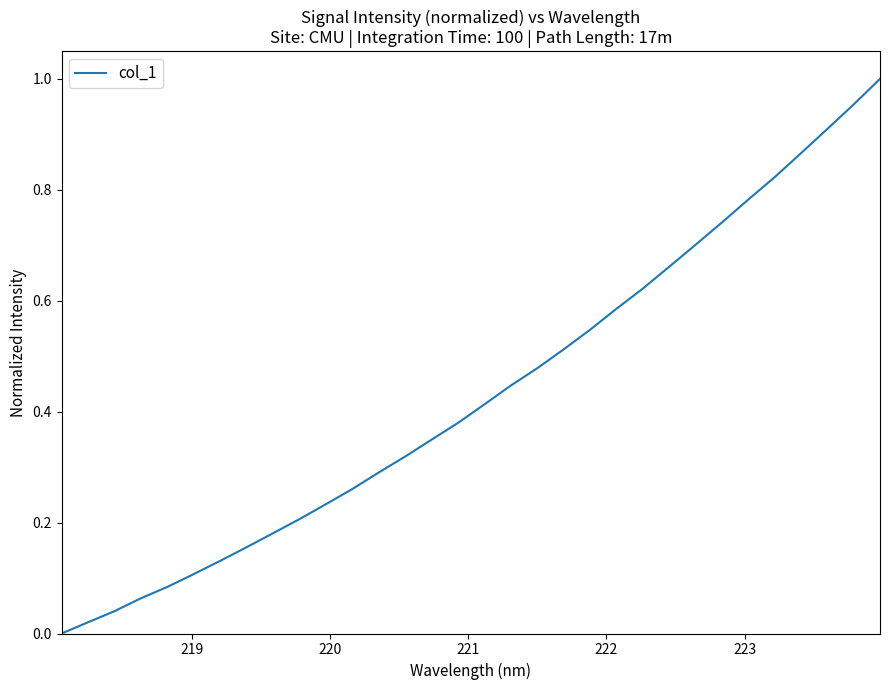

How many lines are shown in the chart?

1